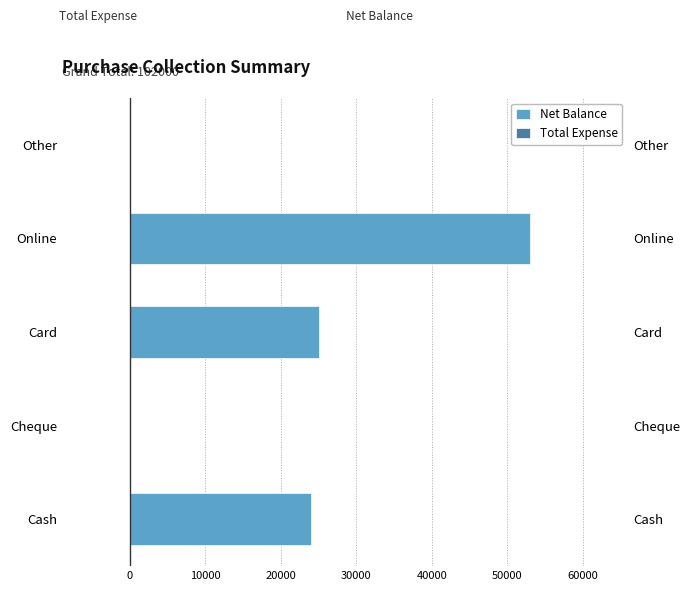

Which series changed the most between 10000 and 40000?

Net Balance